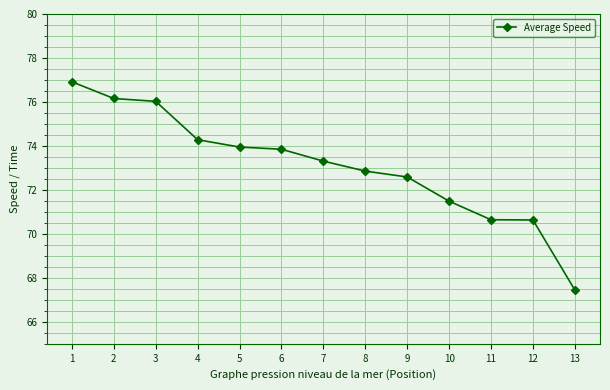

Count the number of data series in this chart.

1